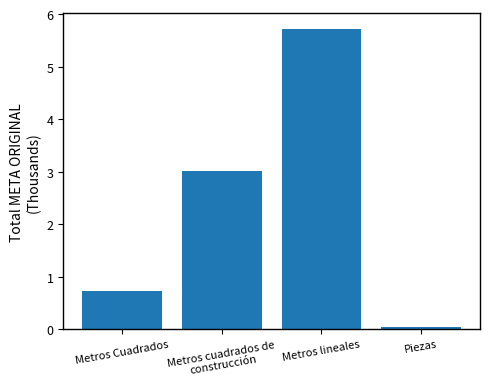

List the labels in order of value, smallest first.

Piezas, Metros Cuadrados, Metros cuadrados de
construcción, Metros lineales